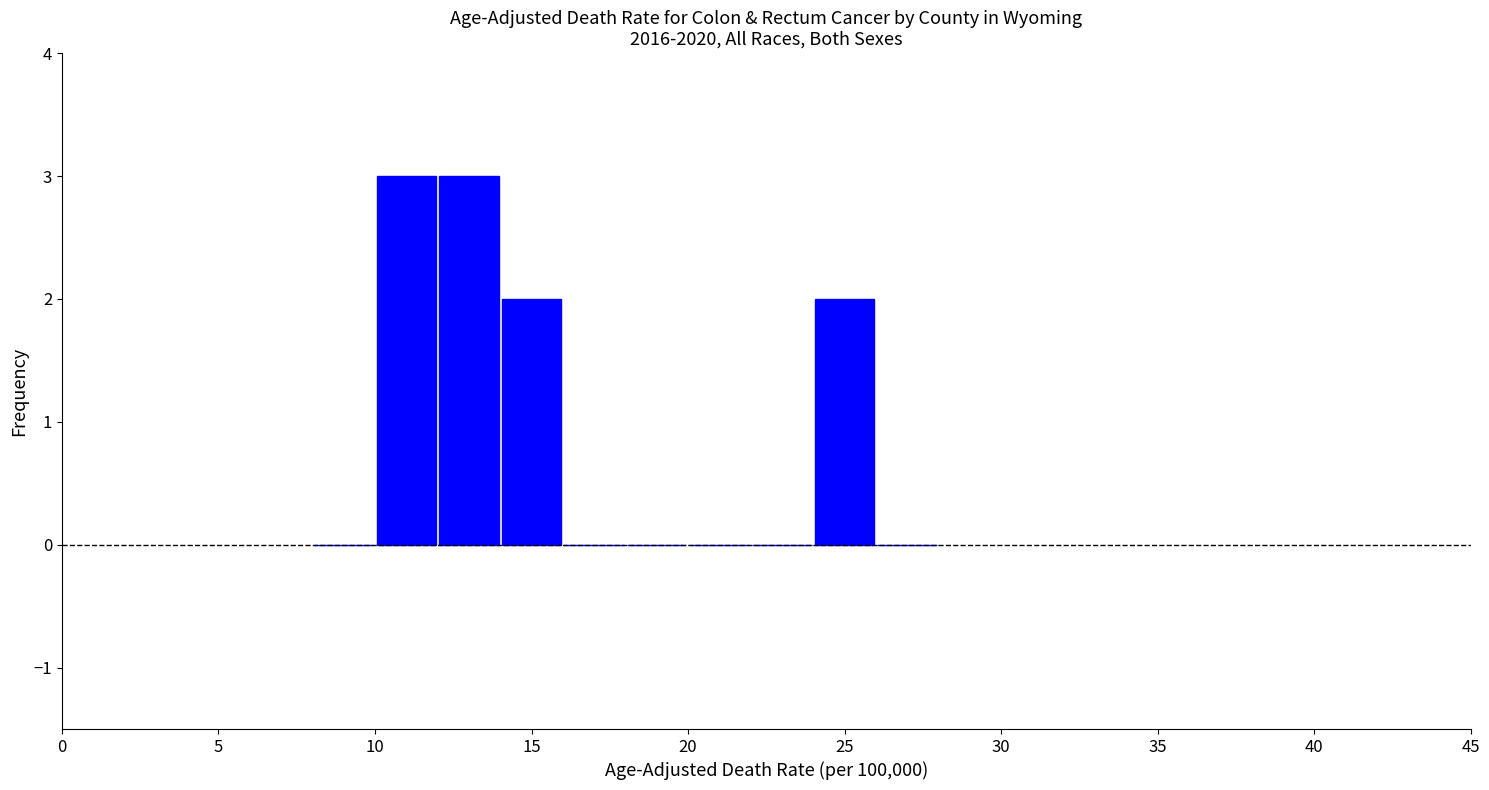

How tall is the bar that spans 10 to 12 on the x-axis? The values are not printed on the chart, so give them approximately, as read against the axis.

3